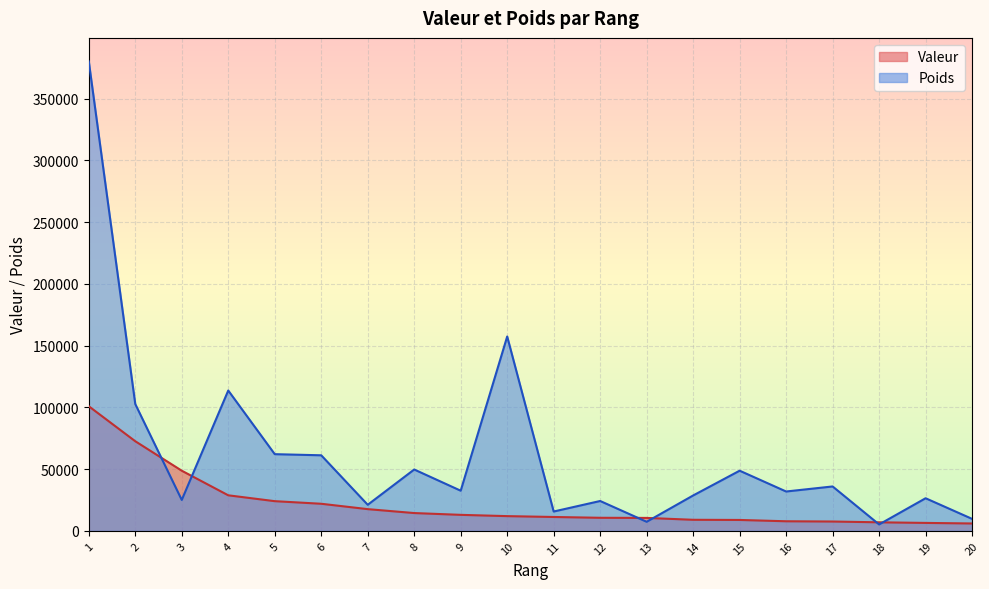

Where do Valeur and Poids first cross each other?

2 and 3